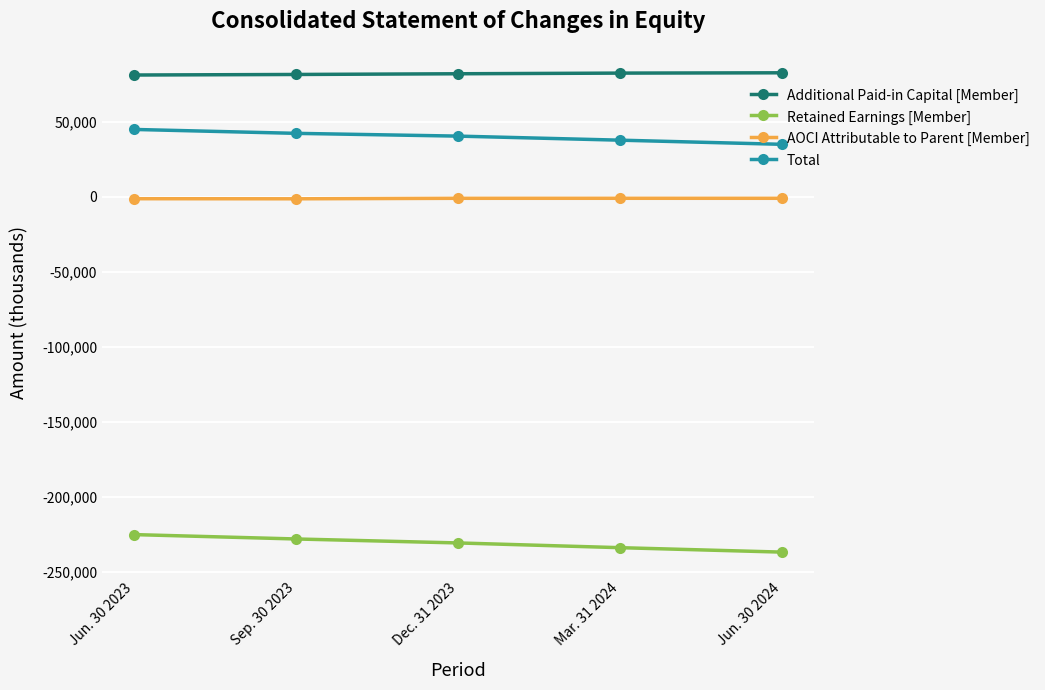

What is the highest value of the AOCI Attributable to Parent [Member] series?

-1169